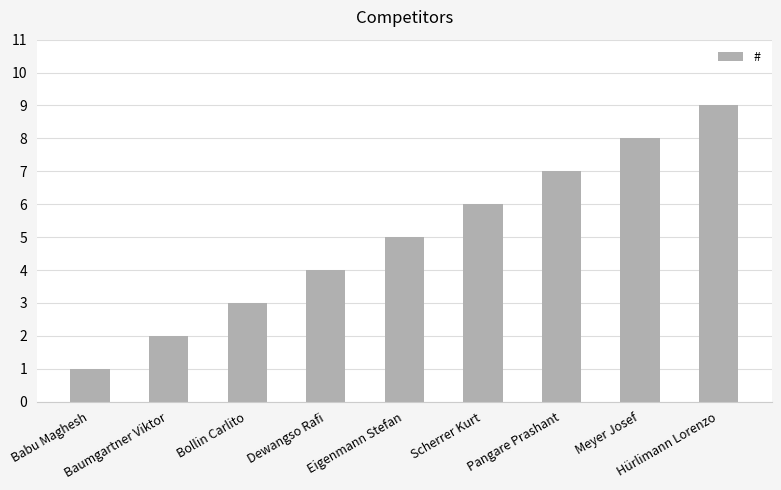

How many series are shown in this chart?

1